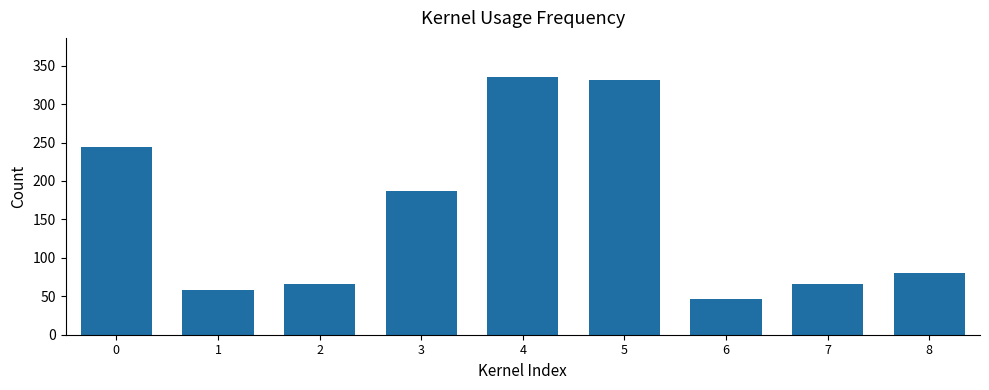

What is the average value?

157.2